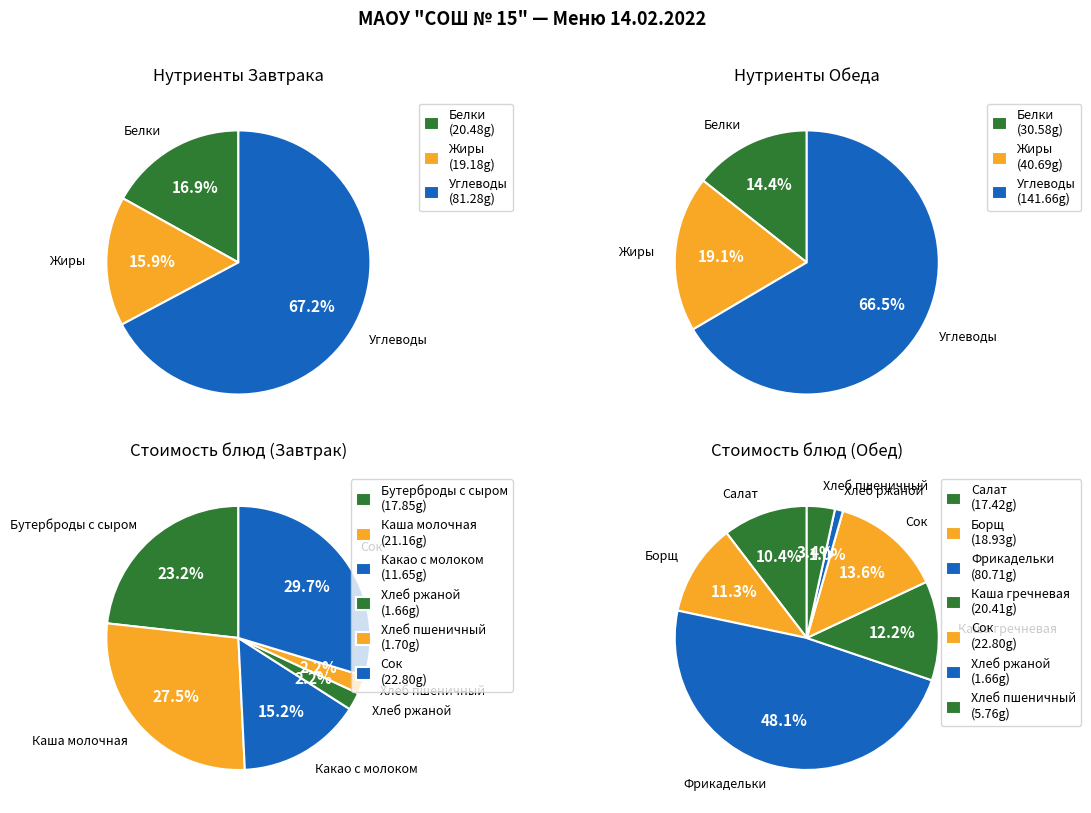

To the nearest percent, what is the difference between the largest and smallest slice percentages?

37%